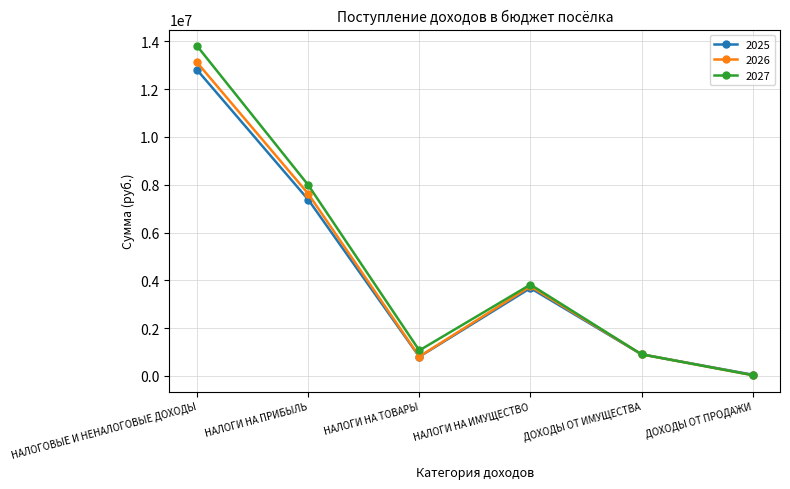

Is the value of 2025 at НАЛОГИ НА ИМУЩЕСТВО greater than the value of 2027 at НАЛОГИ НА ИМУЩЕСТВО?

No